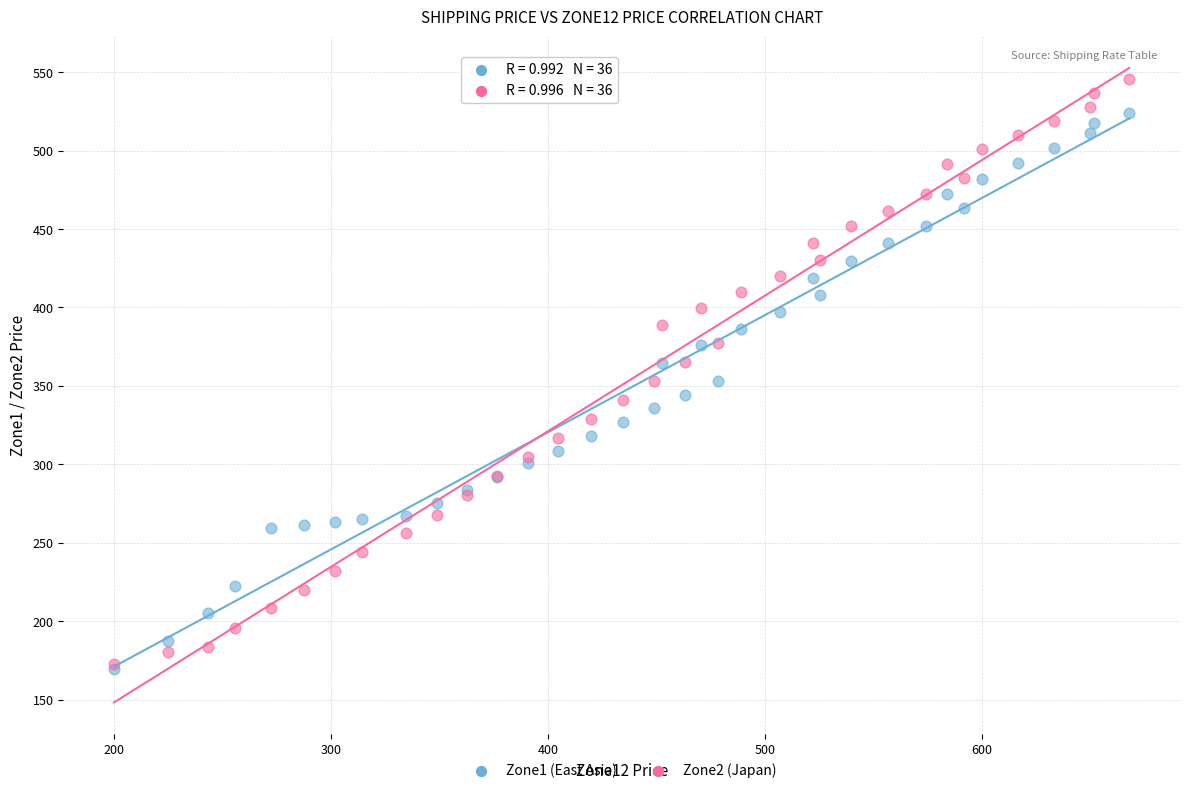

What are all the series names shown in the legend?

Zone1 (East Asia), Zone2 (Japan)